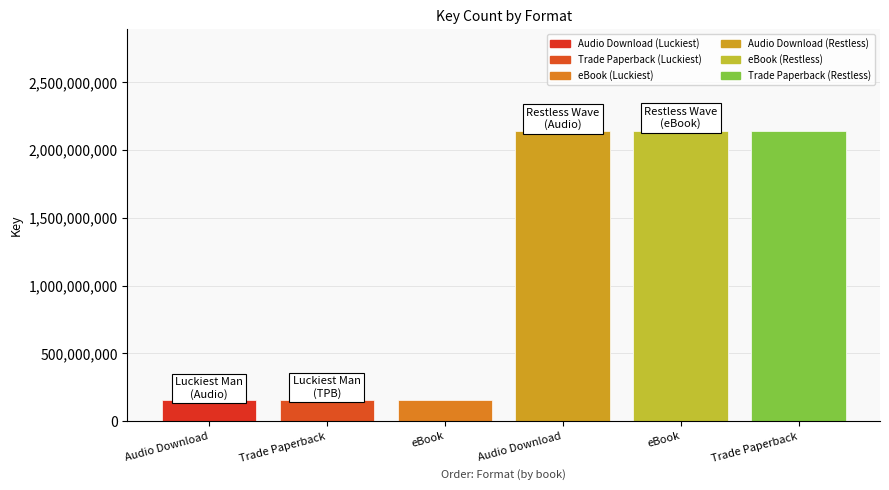

Between eBook and Audio Download, which is larger?

eBook